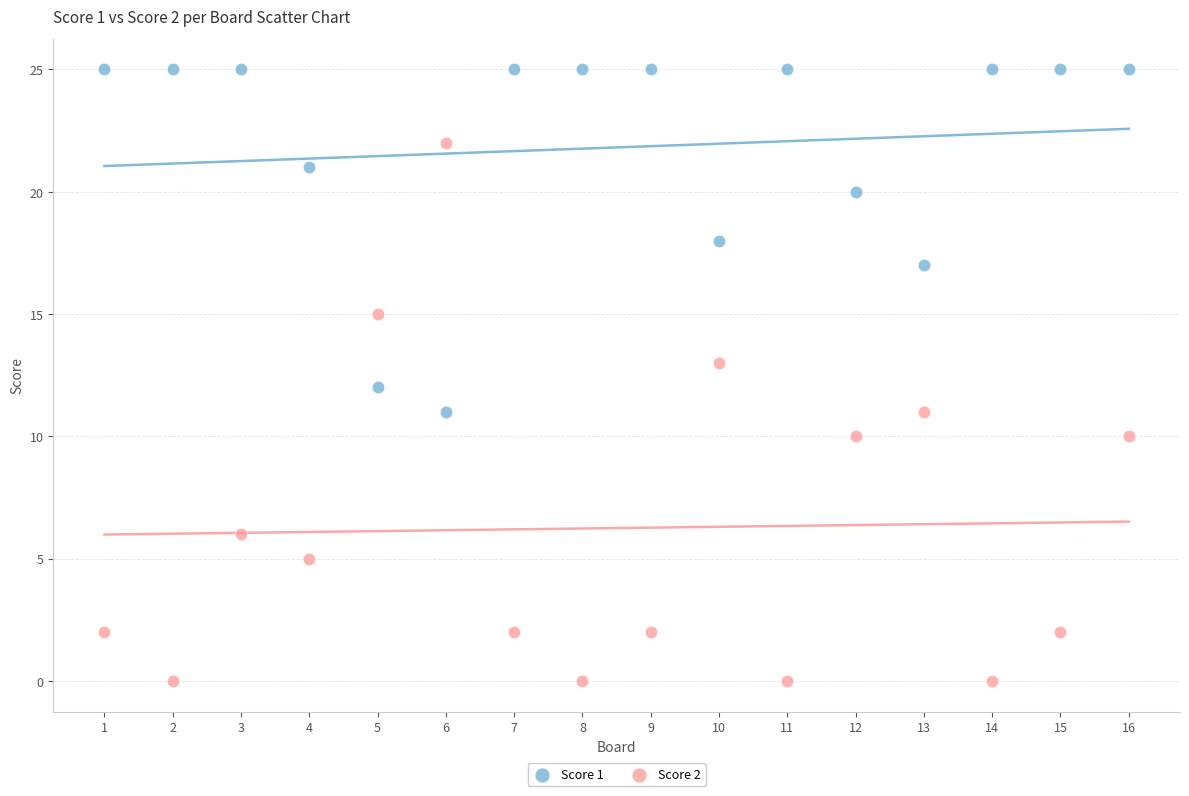

Across all data points, what is the range of X values (max minus min)?

15